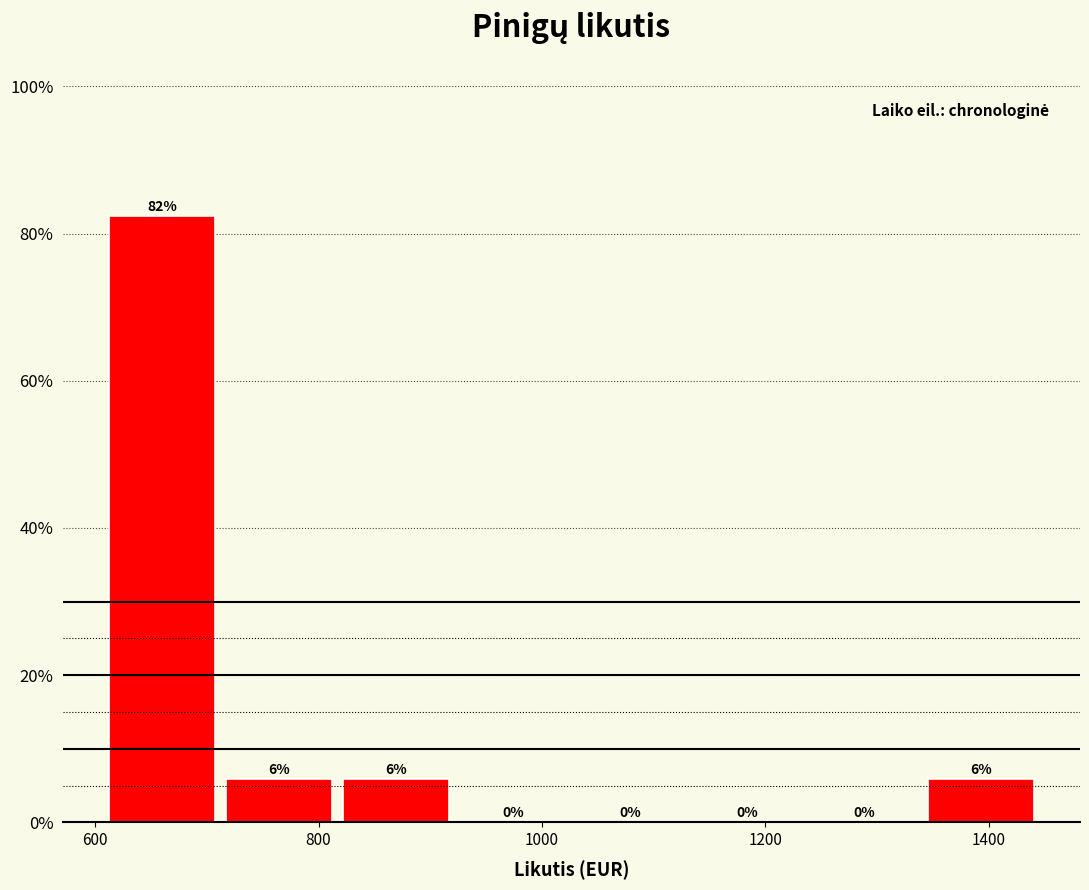

Which range on the x-axis has the tallest bar?

620 to 720